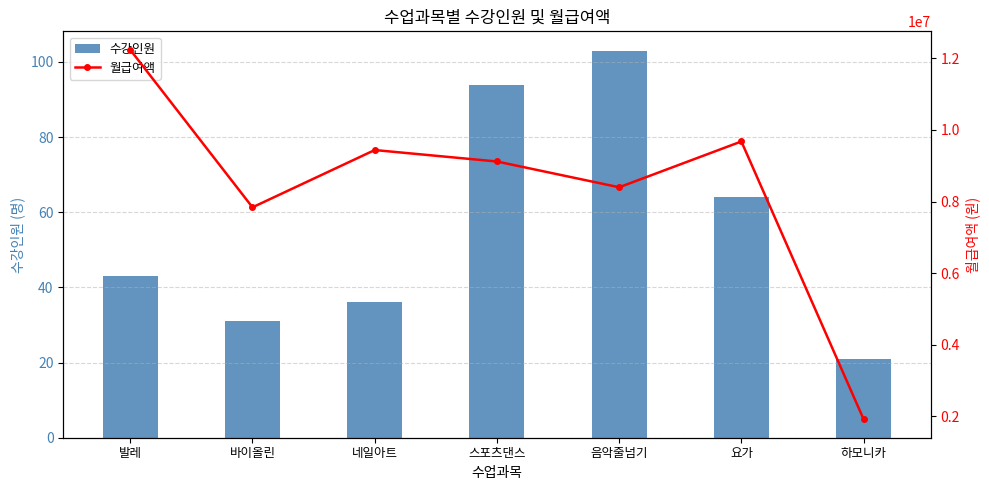

At which category is the sum across all series the highest?

발레